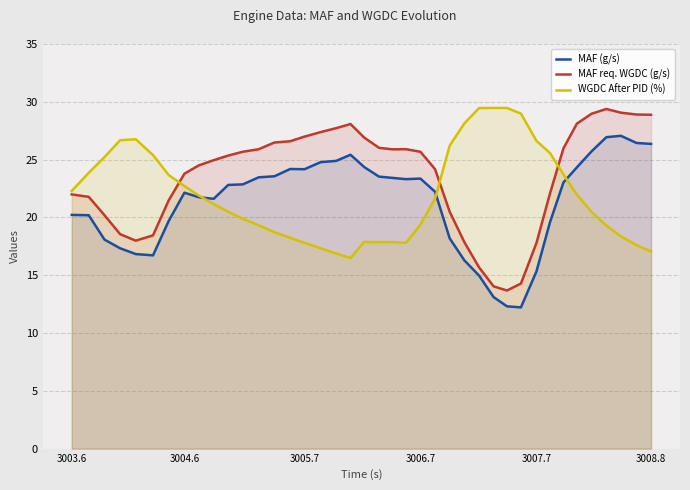

Which series has the largest total across all categories?

MAF req. WGDC (g/s)